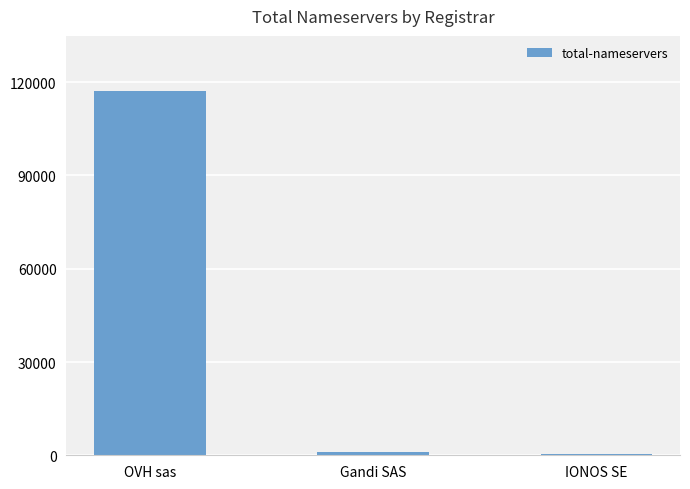

What is the label of the 2nd bar from the right?

Gandi SAS